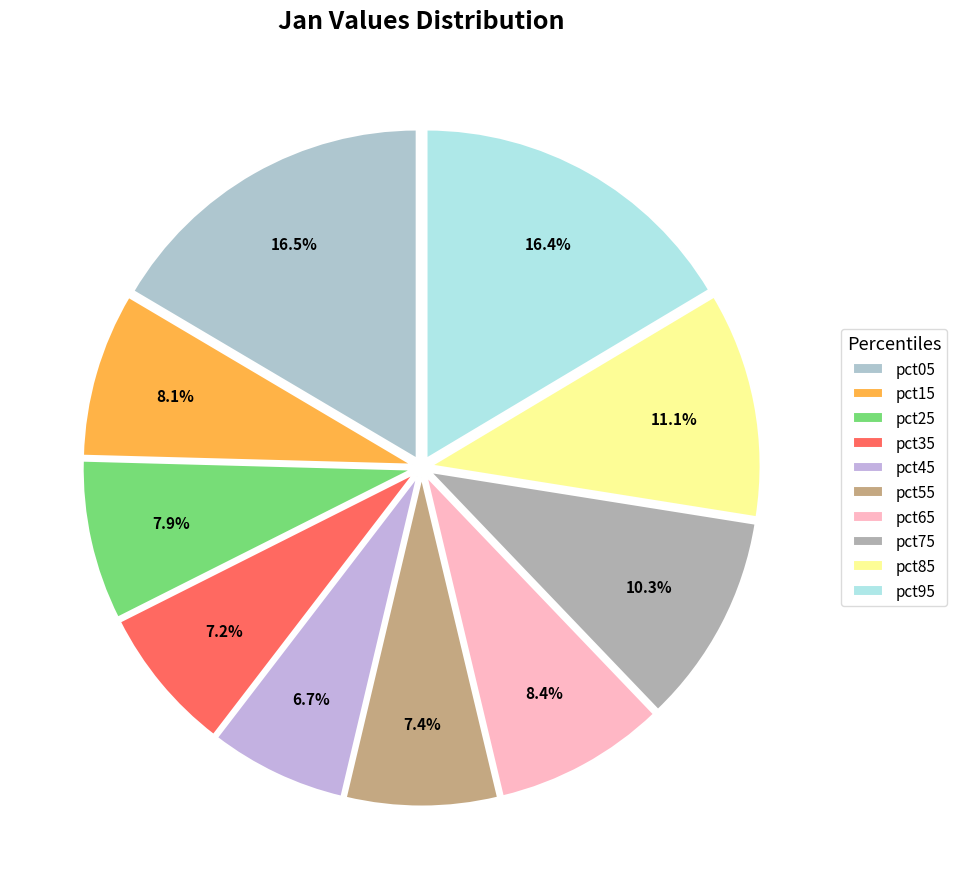

Is pct05 the majority of the pie?

No